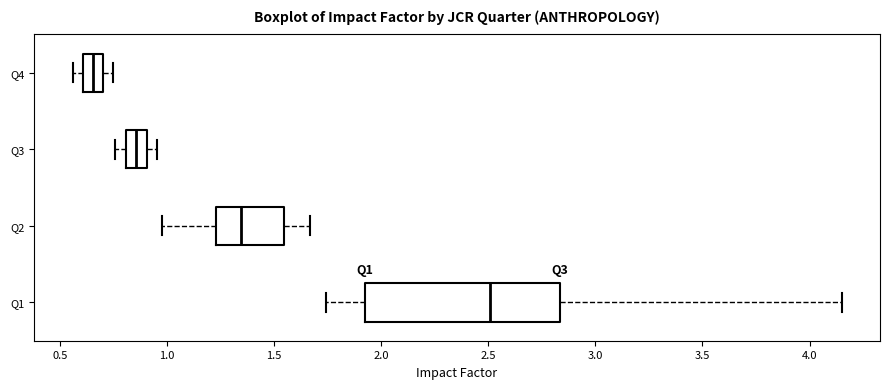

Comparing the boxes themselves (not the whiskers), which one is the widest?

Q1